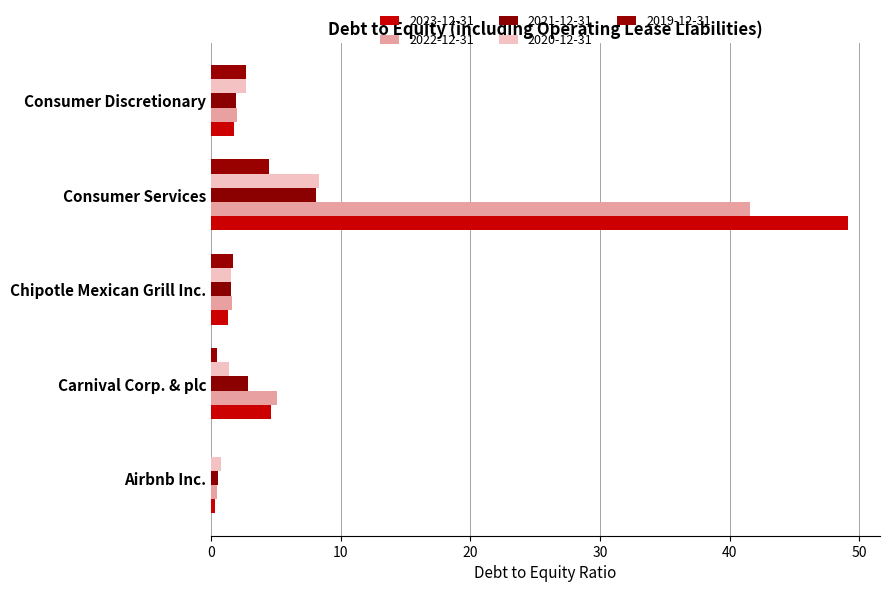

What is the maximum value for 2023-12-31?

49.1